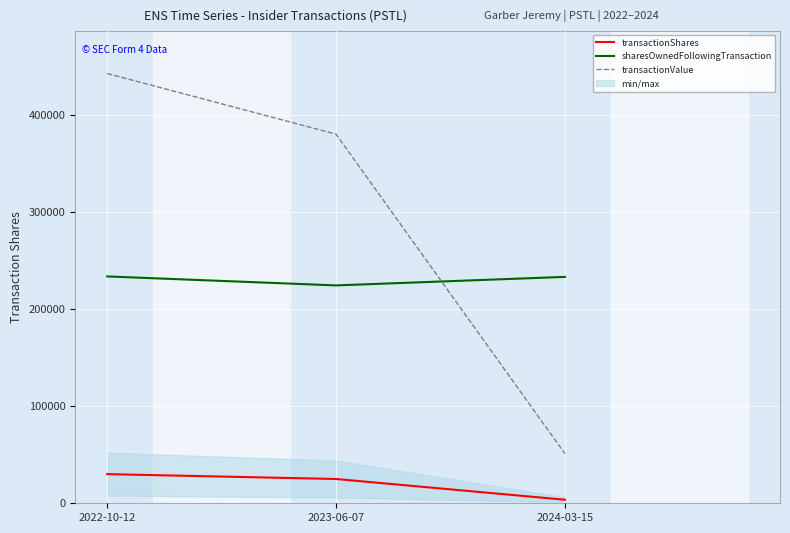

How many lines are shown in the chart?

3